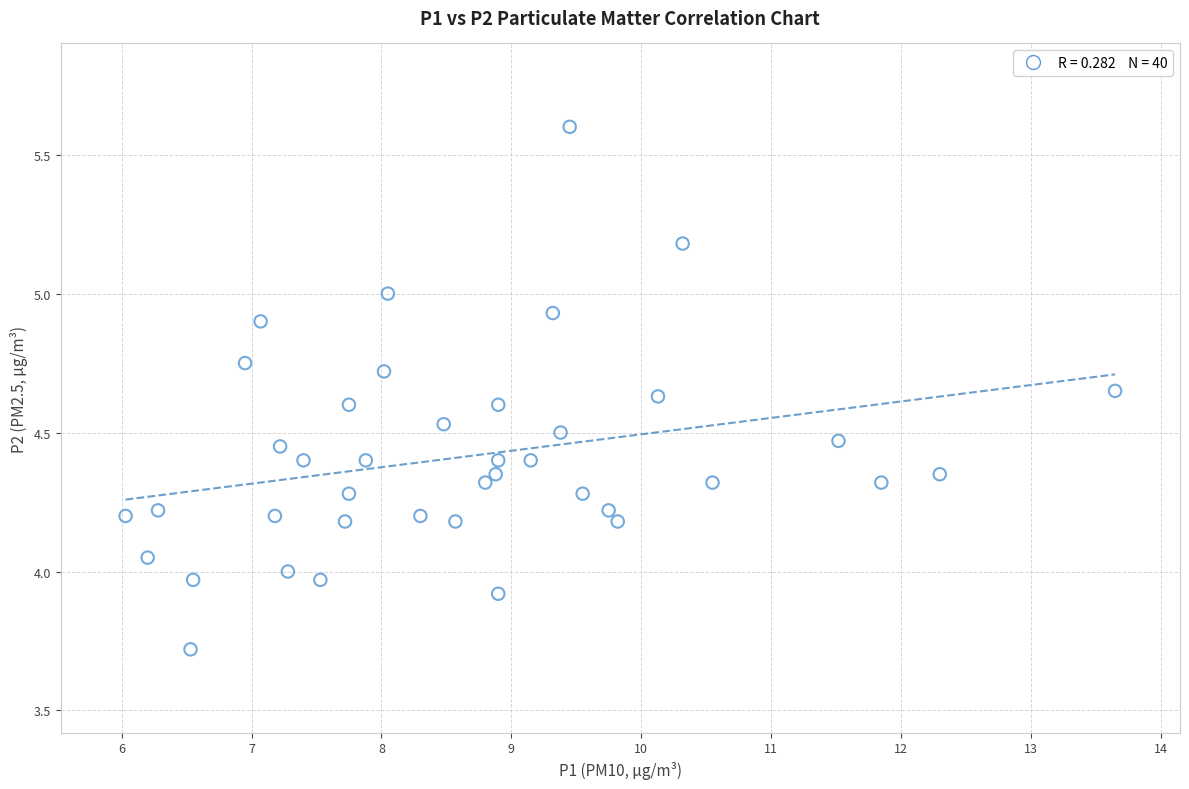

What is the range of X values (max minus min)?

7.6